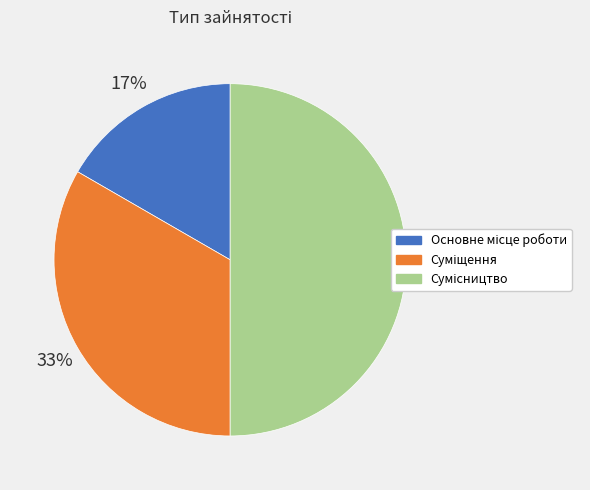

To the nearest percent, what is the difference between the largest and smallest slice percentages?

33%